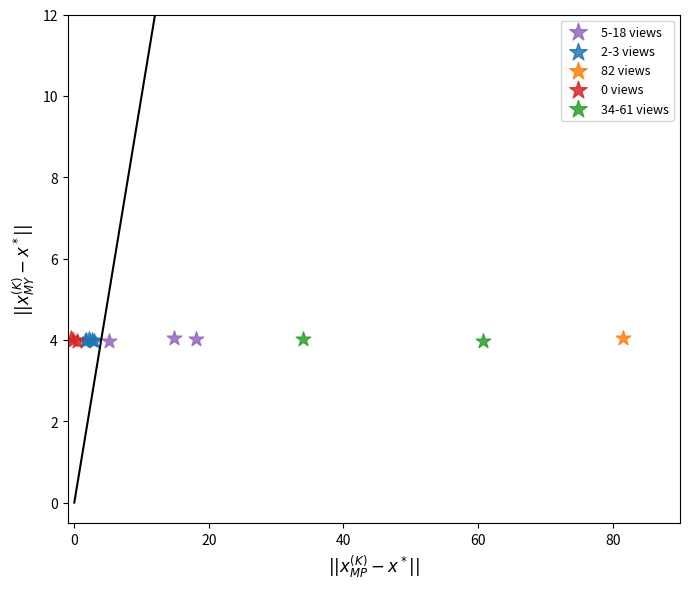

What are all the series names shown in the legend?

5-18 views, 2-3 views, 82 views, 0 views, 34-61 views